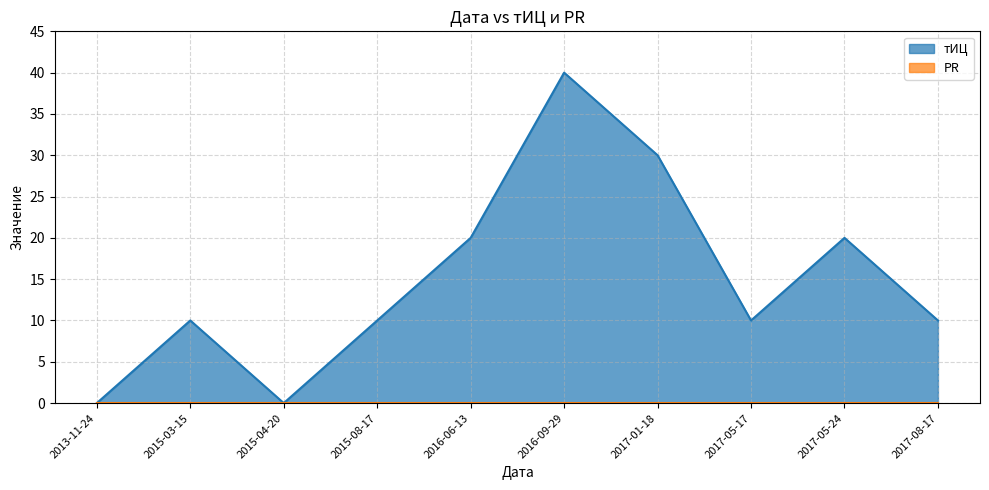

What position from the right is 2017-05-17?

3